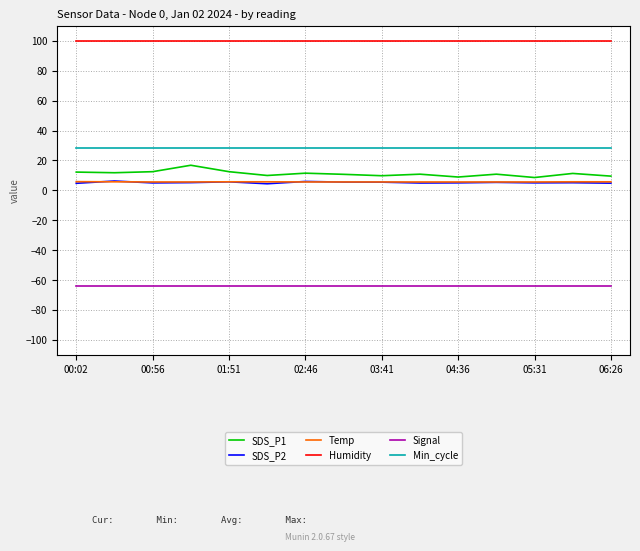

What is the minimum value shown in the chart?

-64.0